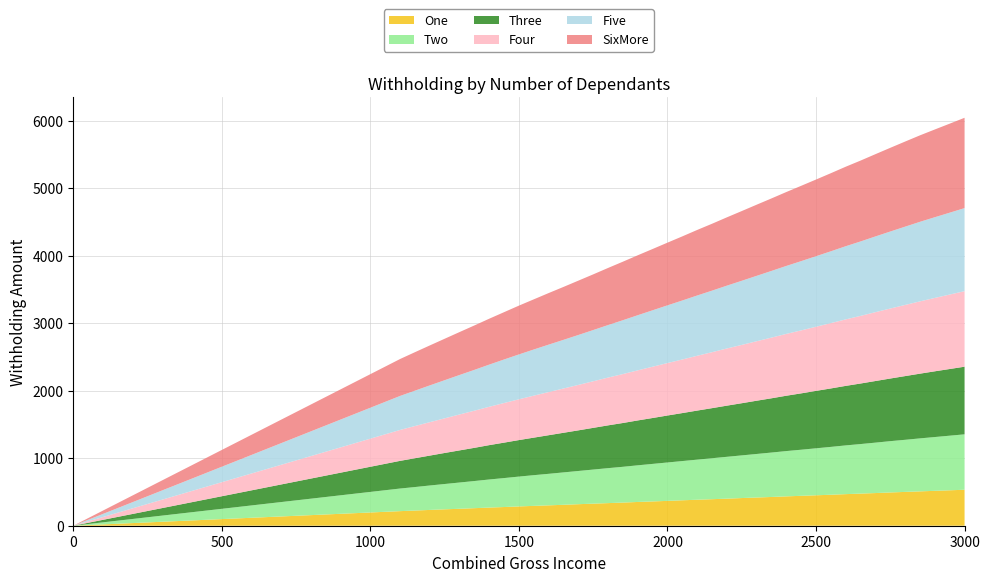

Reading left to right, what are all the values shown in this chart?

One: 0=0	1100=216	1150=225	1200=234	1250=243	1300=251	1350=260	1400=269	1450=277	1500=286	1550=294	1600=302	1650=310	1700=319	1750=327	1800=335	1850=343	1900=352	1950=360	2000=368	2050=377	2100=385	2150=393	2200=401	2250=410	2300=418	2350=426	2400=435	2450=443	2500=451	2550=459	2600=468	2650=476	2700=484	2750=493	2800=501	2850=509	2900=517	2950=525	3000=533
Two: 0=0	1100=335	1150=348	1200=362	1250=375	1300=389	1350=402	1400=416	1450=429	1500=442	1550=455	1600=467	1650=480	1700=492	1750=505	1800=518	1850=530	1900=543	1950=556	2000=569	2050=581	2100=594	2150=607	2200=620	2250=632	2300=645	2350=658	2400=671	2450=683	2500=696	2550=709	2600=722	2650=734	2700=747	2750=760	2800=772	2850=785	2900=797	2950=809	3000=821
Three: 0=0	1100=410	1150=427	1200=443	1250=460	1300=476	1350=492	1400=509	1450=525	1500=541	1550=556	1600=572	1650=587	1700=602	1750=618	1800=634	1850=649	1900=665	1950=680	2000=696	2050=711	2100=727	2150=742	2200=758	2250=773	2300=789	2350=804	2400=820	2450=835	2500=851	2550=866	2600=882	2650=897	2700=913	2750=928	2800=944	2850=959	2900=974	2950=988	3000=1002
Four: 0=0	1100=458	1150=477	1200=495	1250=513	1300=532	1350=550	1400=568	1450=587	1500=604	1550=622	1600=639	1650=656	1700=673	1750=690	1800=708	1850=725	1900=742	1950=760	2000=777	2050=794	2100=812	2150=829	2200=847	2250=864	2300=881	2350=899	2400=916	2450=933	2500=950	2550=968	2600=985	2650=1002	2700=1020	2750=1037	2800=1054	2850=1071	2900=1087	2950=1103	3000=1119
Five: 0=0	1100=504	1150=524	1200=545	1250=565	1300=585	1350=605	1400=625	1450=645	1500=665	1550=684	1600=703	1650=721	1700=740	1750=759	1800=778	1850=798	1900=817	1950=836	2000=855	2050=874	2100=893	2150=912	2200=931	2250=950	2300=969	2350=988	2400=1007	2450=1026	2500=1045	2550=1064	2600=1084	2650=1103	2700=1122	2750=1141	2800=1160	2850=1179	2900=1196	2950=1213	3000=1231
SixMore: 0=0	1100=547	1150=570	1200=592	1250=614	1300=636	1350=658	1400=680	1450=701	1500=723	1550=743	1600=764	1650=784	1700=805	1750=825	1800=846	1850=867	1900=888	1950=908	2000=929	2050=950	2100=971	2150=991	2200=1012	2250=1033	2300=1054	2350=1074	2400=1095	2450=1116	2500=1136	2550=1157	2600=1178	2650=1198	2700=1219	2750=1240	2800=1261	2850=1281	2900=1300	2950=1319	3000=1338